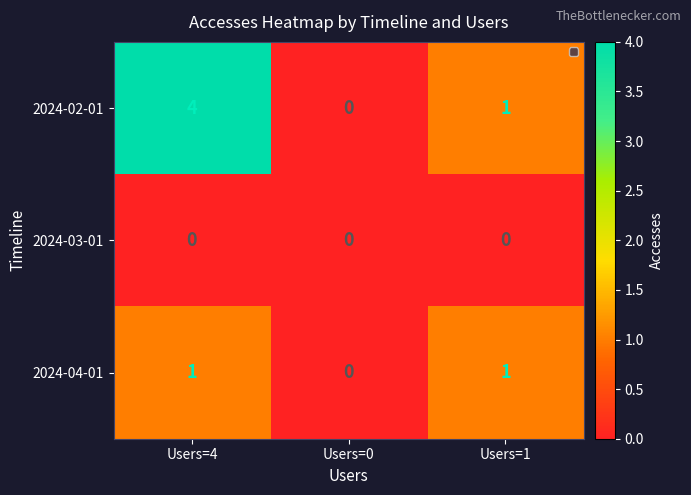

The value of 2024-02-01 at Users=0 is 3. True or false?

False